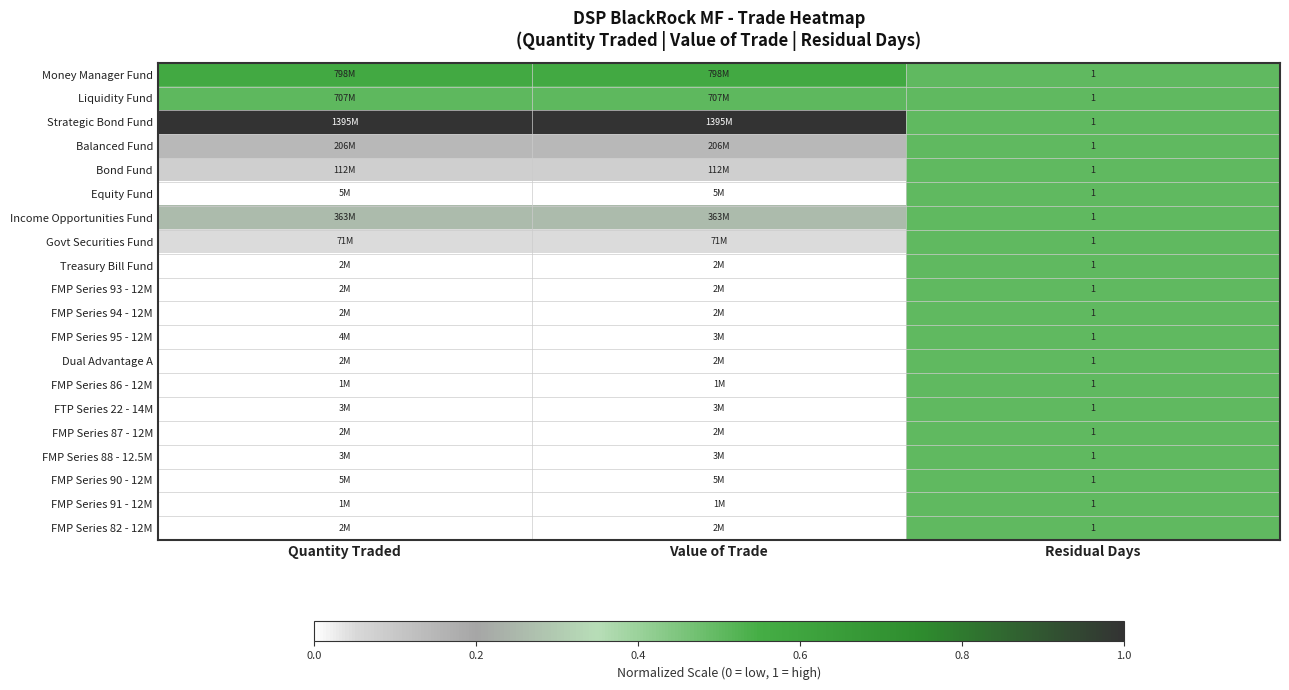

Count the number of categories in the chart.

3